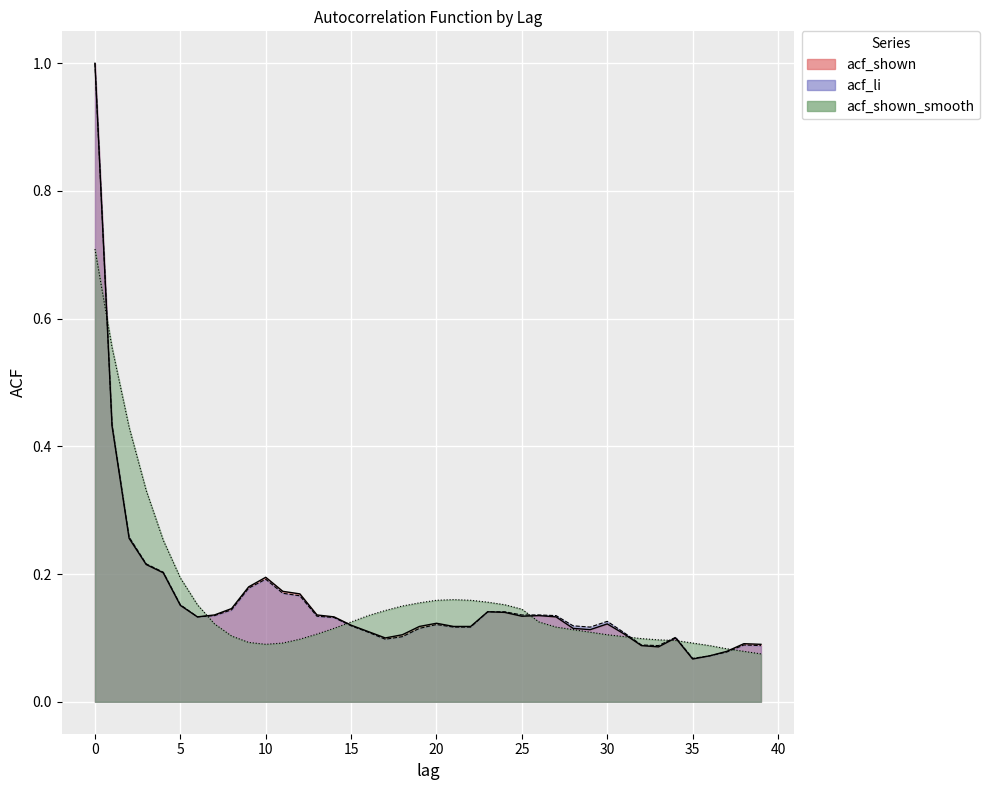

How many times do acf_shown and acf_shown_smooth cross each other?

8